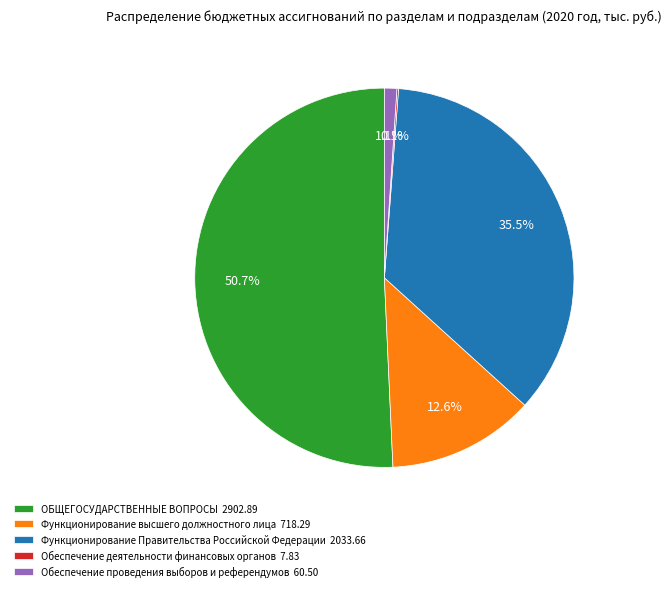

Between ОБЩЕГОСУДАРСТВЕННЫЕ ВОПРОСЫ and Обеспечение проведения выборов и референдумов, which is larger?

ОБЩЕГОСУДАРСТВЕННЫЕ ВОПРОСЫ